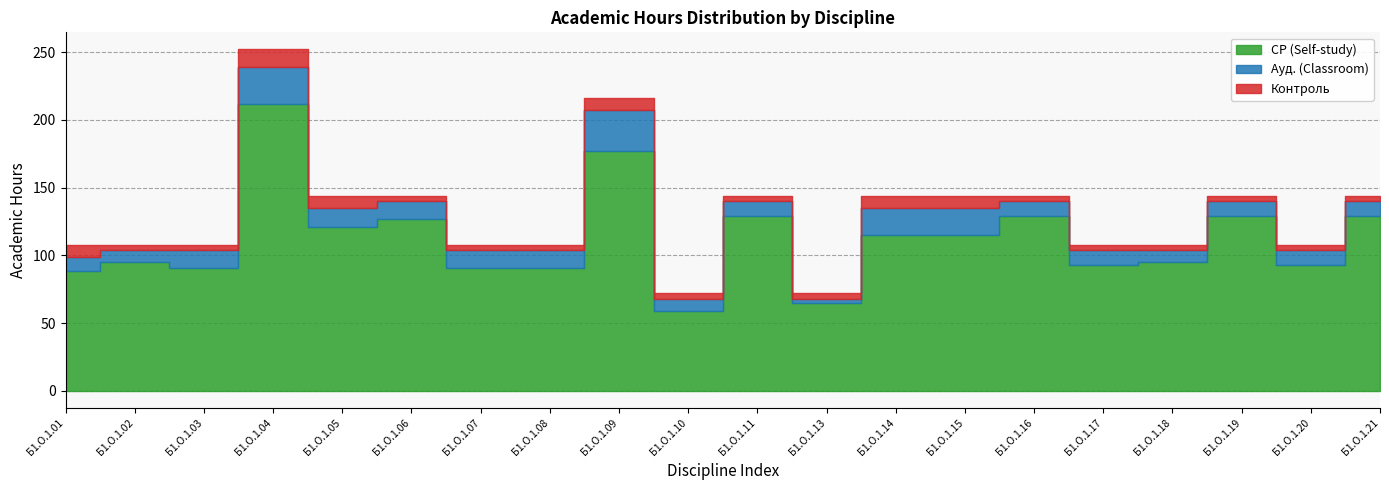

Rank the series by their maximum value, from highest to lowest.

СР (Self-study), Ауд. (Classroom), Контроль